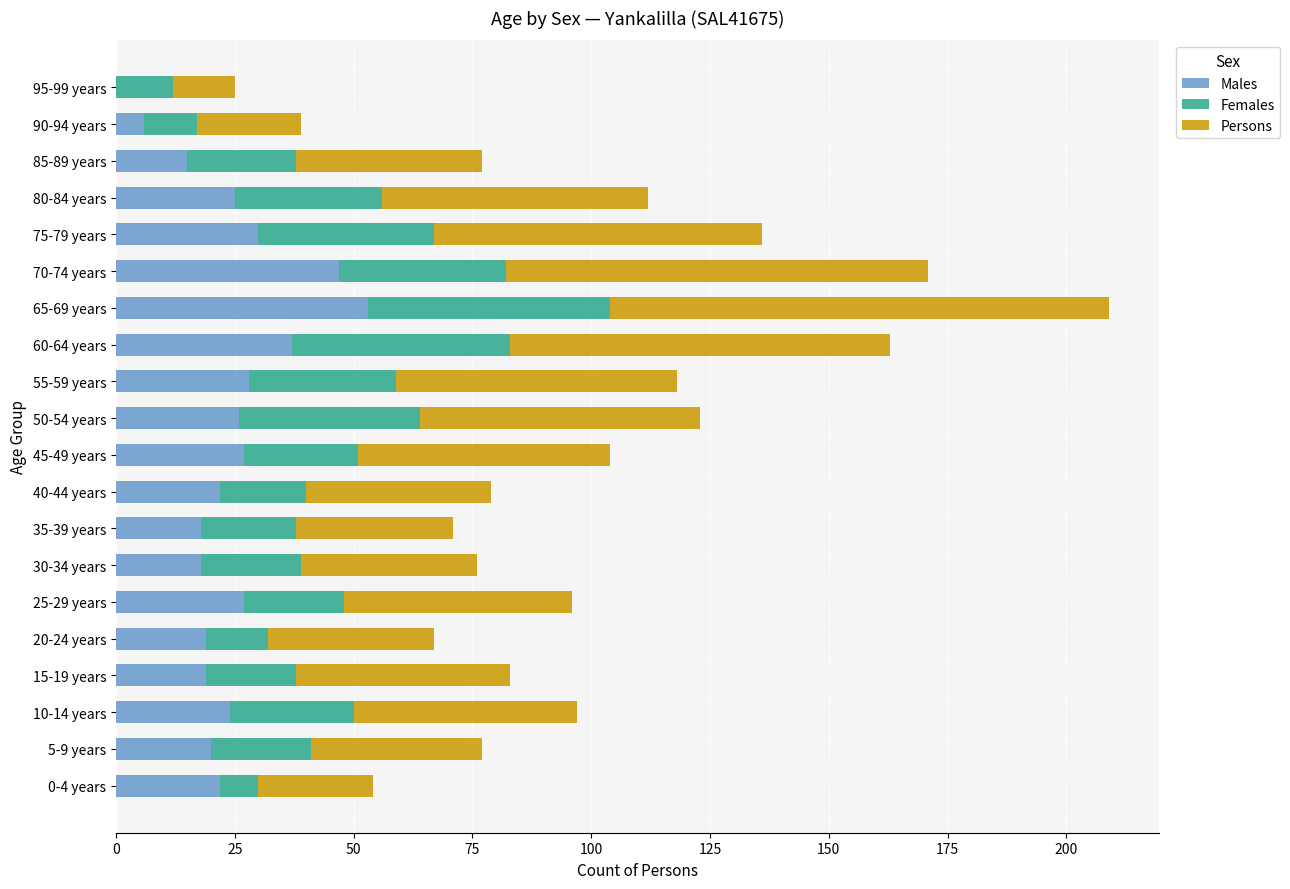

True or false: Males has a value of 27 at 25-29 years.

True